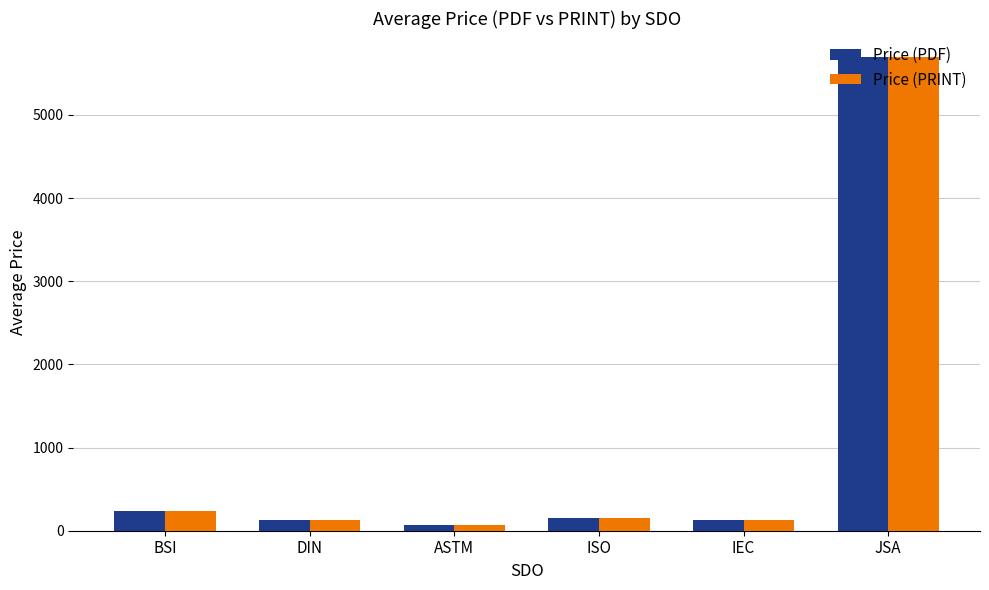

What is the value of the Price (PDF) bar at the 6th from the left?

5700.0